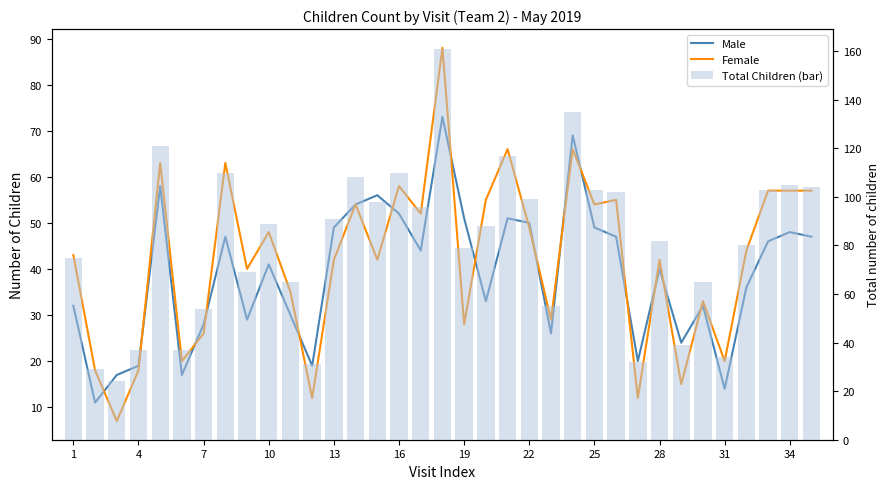

The value of Female at 7 is 41. True or false?

False